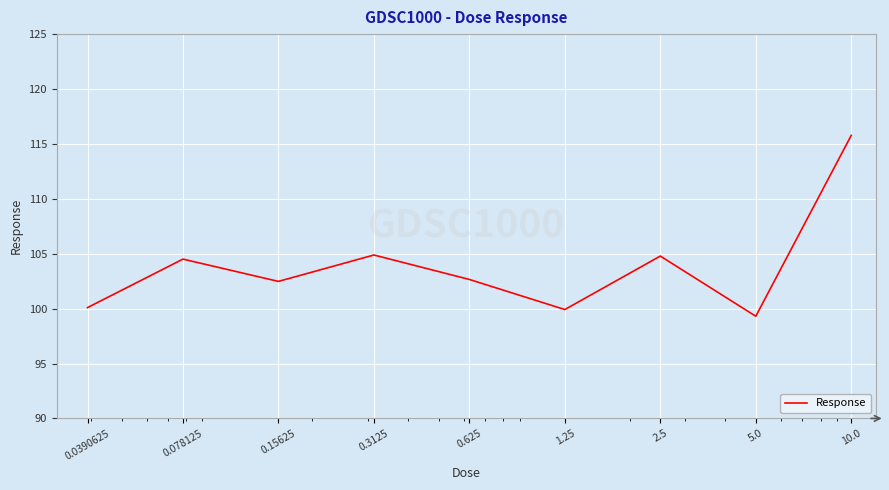

What is the difference between the maximum and minimum values?

16.5